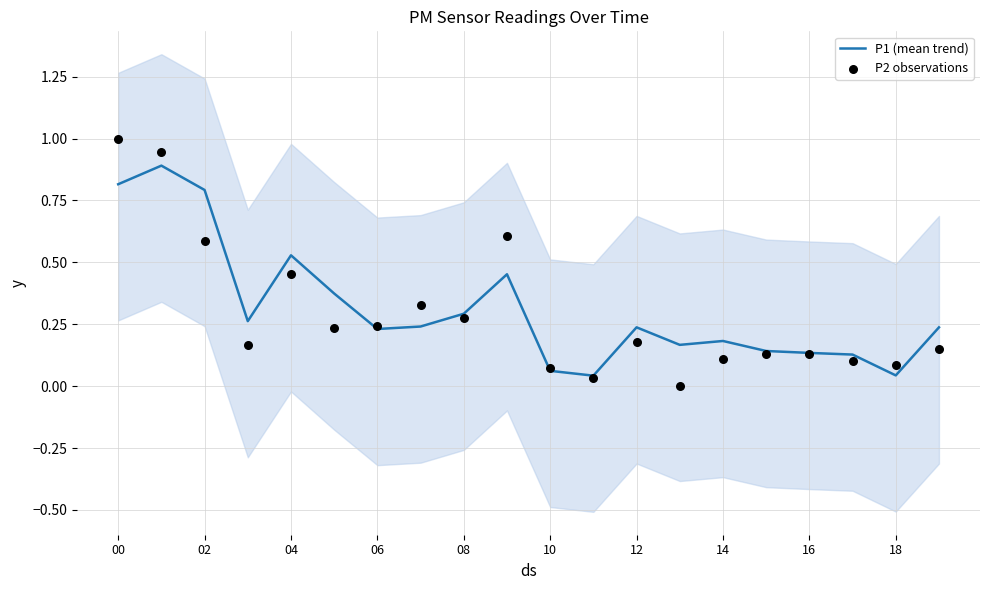

Is it true that P1 (mean trend) equals 1.3 at 00?

False